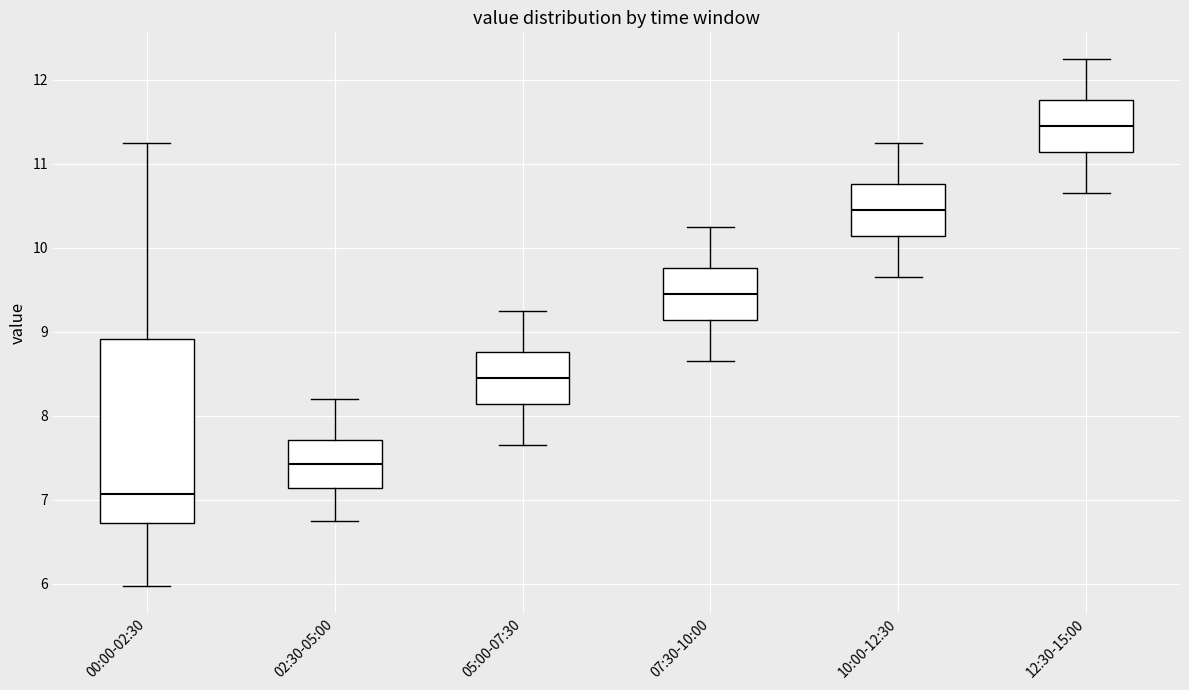

Reading left to right, transcribe this box plot: for each box, give where its median line is, the range the box spans, and where its two whiskers end, as read against the y-axis. The values are not printed on the chart, so give them approximately, as read against the axis.

00:00-02:30: median 7.1, box 6.7 to 8.9, whiskers 6.0 to 11.3
02:30-05:00: median 7.4, box 7.1 to 7.7, whiskers 6.8 to 8.2
05:00-07:30: median 8.5, box 8.1 to 8.8, whiskers 7.7 to 9.3
07:30-10:00: median 9.5, box 9.1 to 9.8, whiskers 8.7 to 10.3
10:00-12:30: median 10.5, box 10.1 to 10.8, whiskers 9.7 to 11.3
12:30-15:00: median 11.5, box 11.1 to 11.8, whiskers 10.7 to 12.3